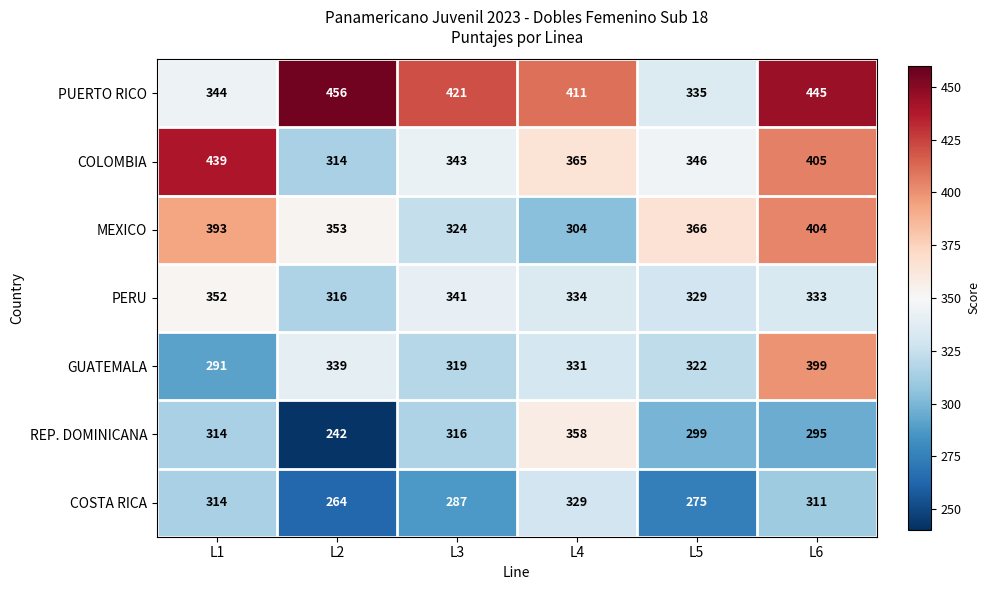

What is the greatest value displayed?

456